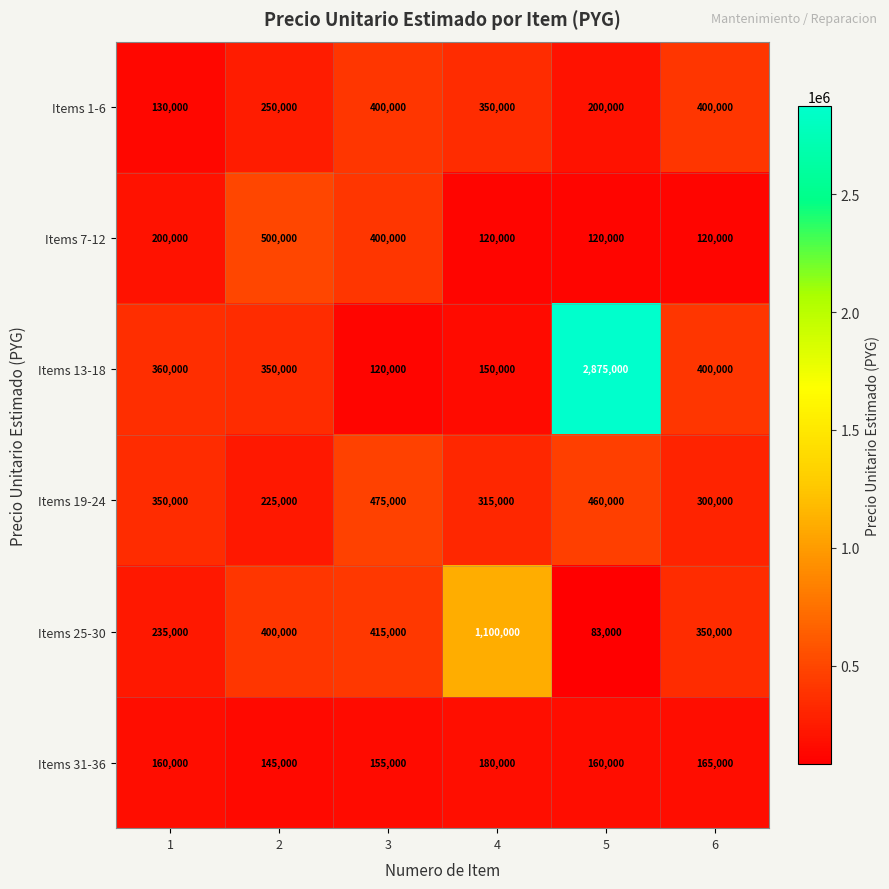

At how many categories does at least one series exceed 1693886?

1